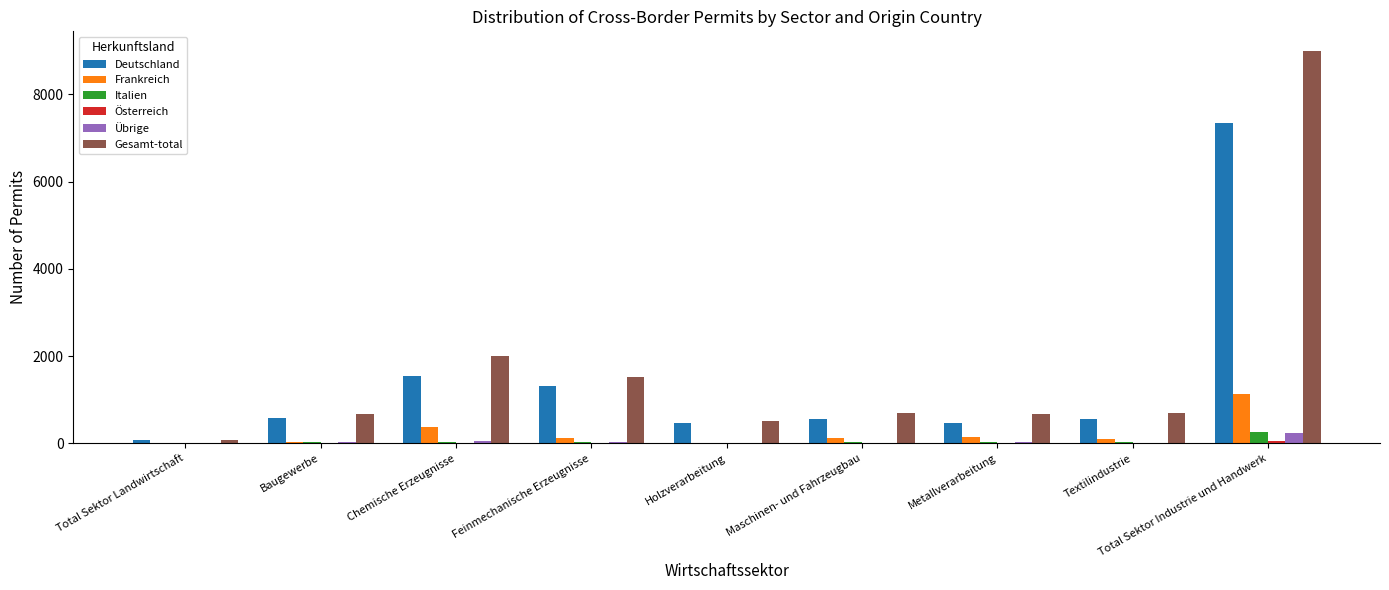

The Deutschland series shows 463 at Metallverarbeitung. True or false?

True